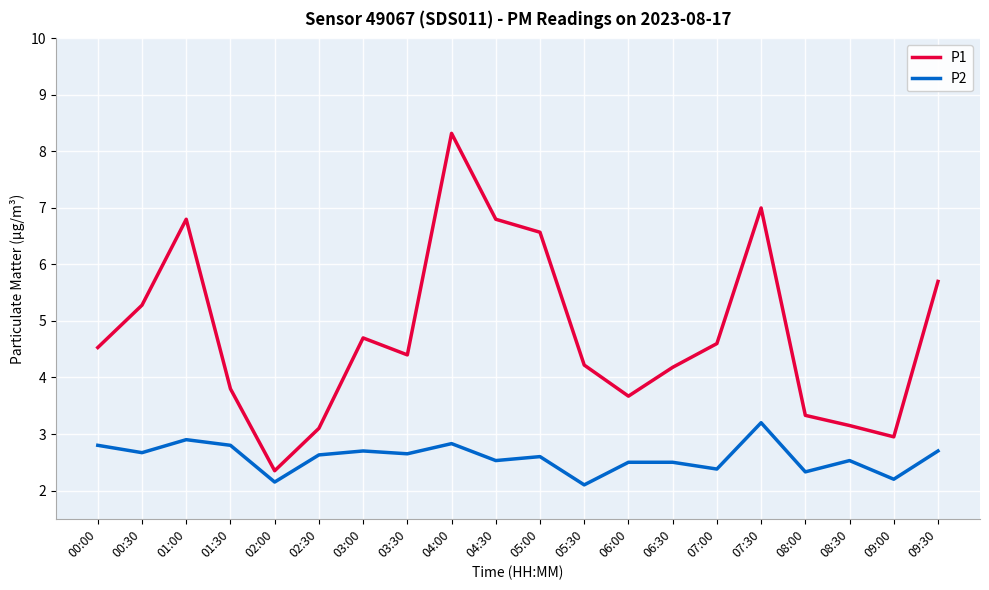

Which series has the largest total across all categories?

P1